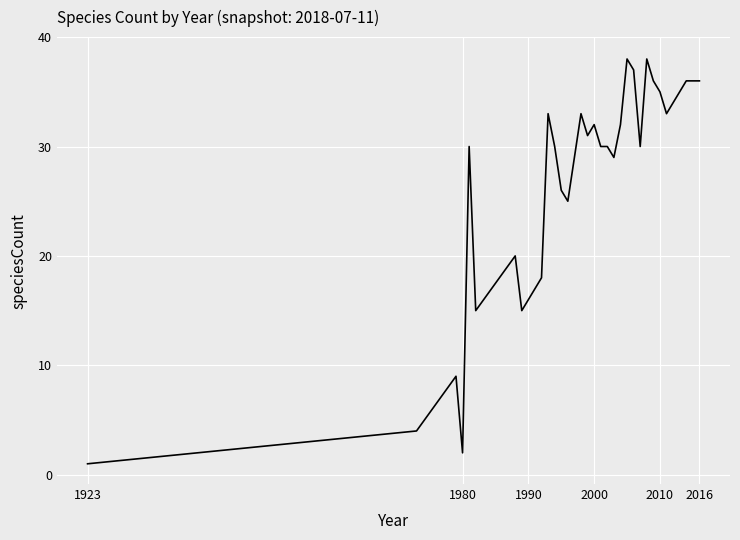

What is the greatest value displayed?

38